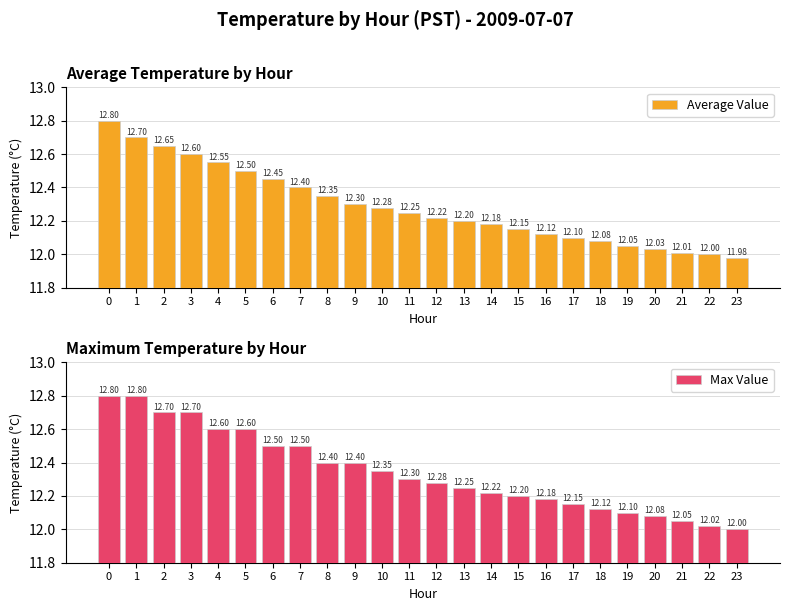

What is the greatest value displayed?

12.8